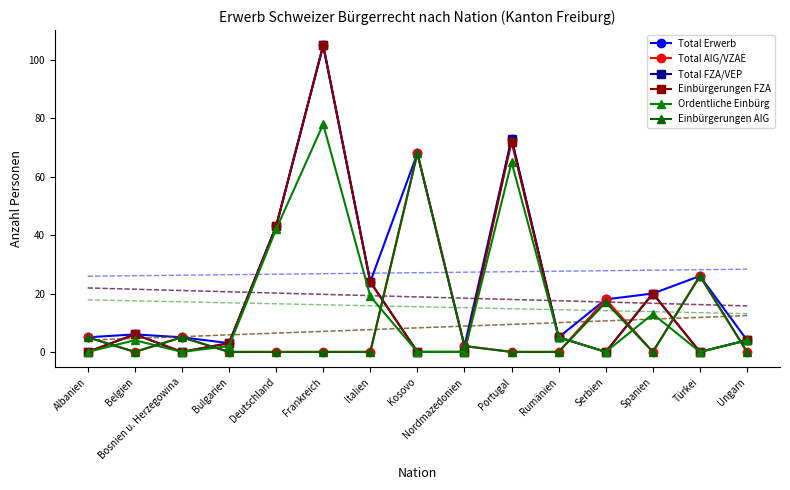

What is the value of the Einbürgerungen FZA point at the 4th from the left?

3